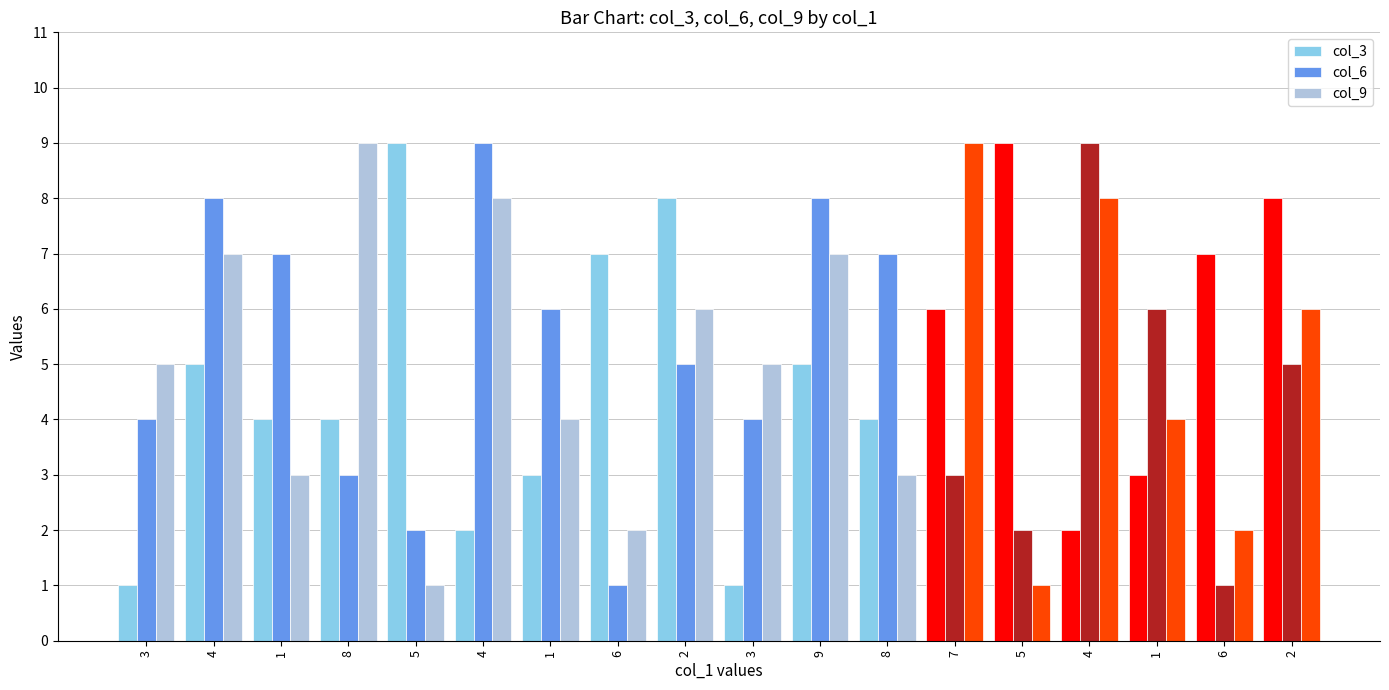

How many values in the col_3 series are below 5?

9